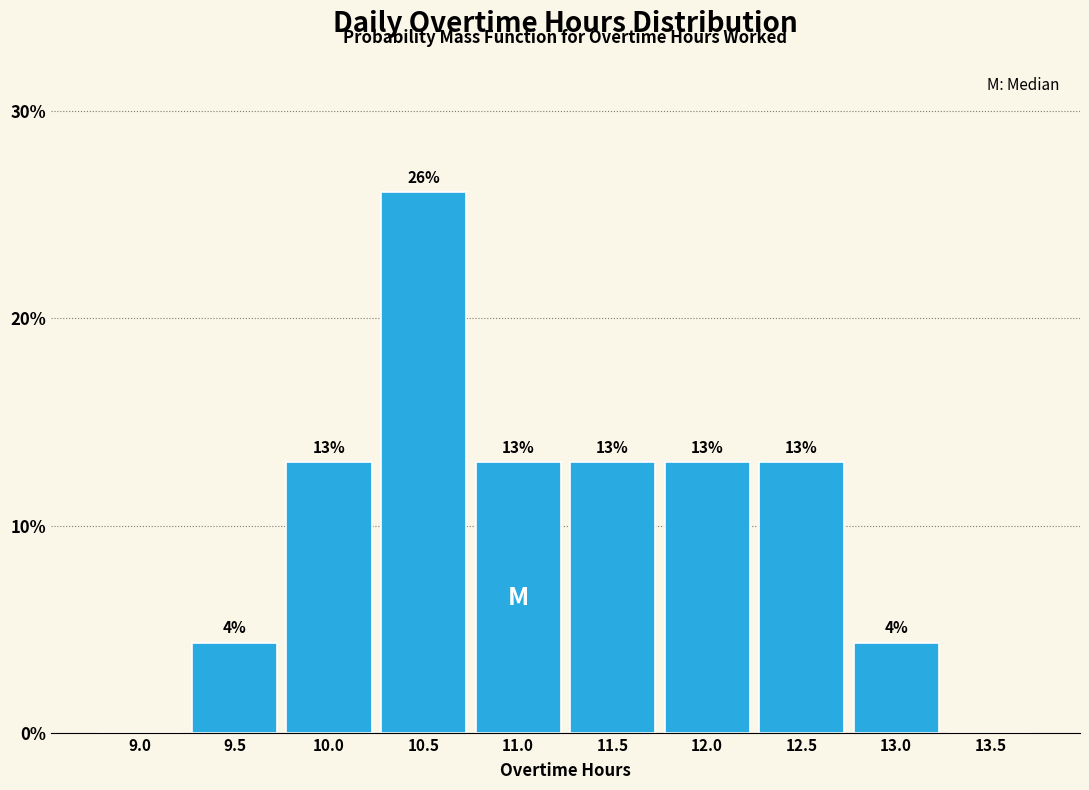

Which has a higher value, 9.0 or 10.0?

10.0